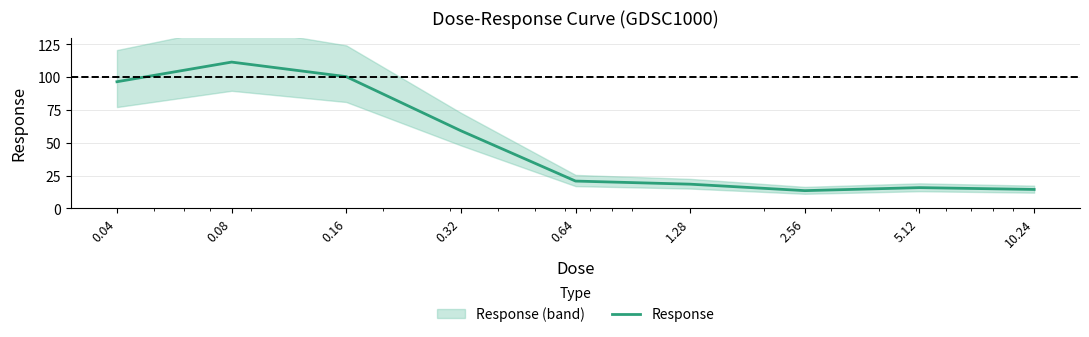

What is the average value?

50.1